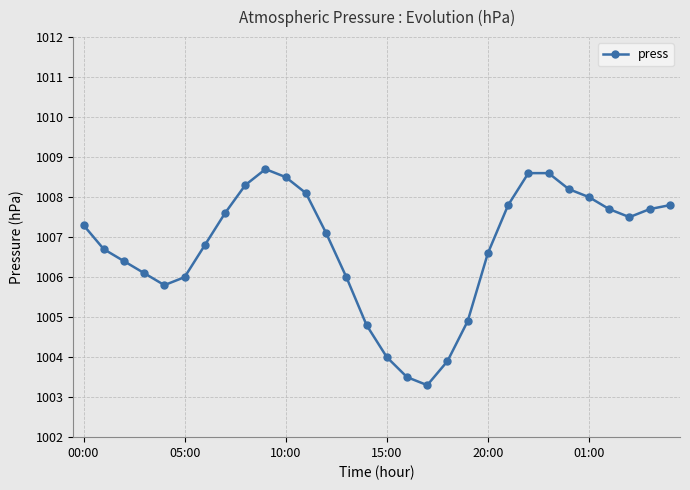

What is the difference between the maximum and second lowest values?

5.2